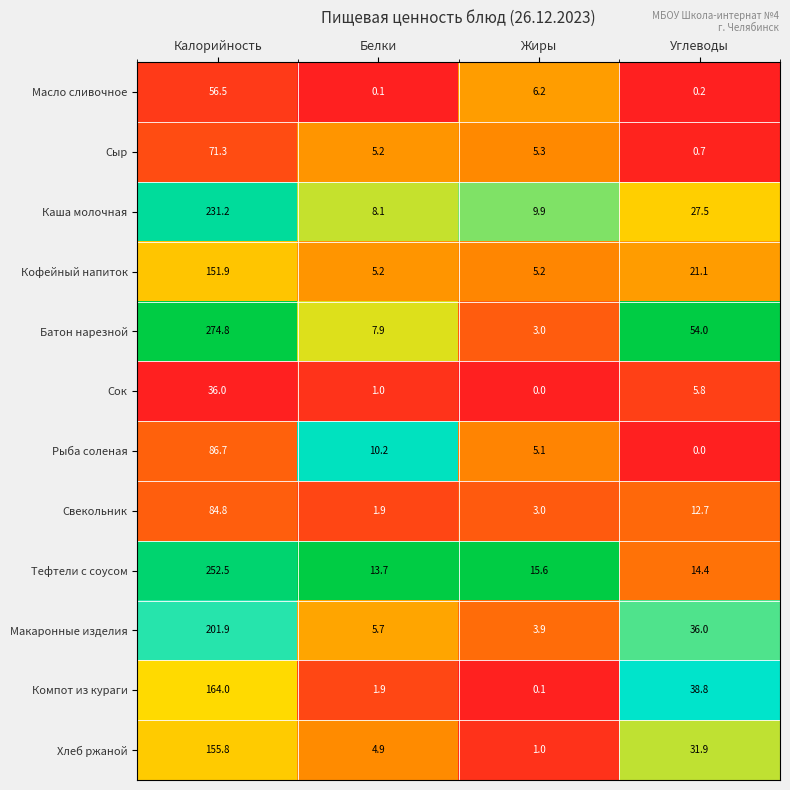

Which series has the largest total across all categories?

Батон нарезной